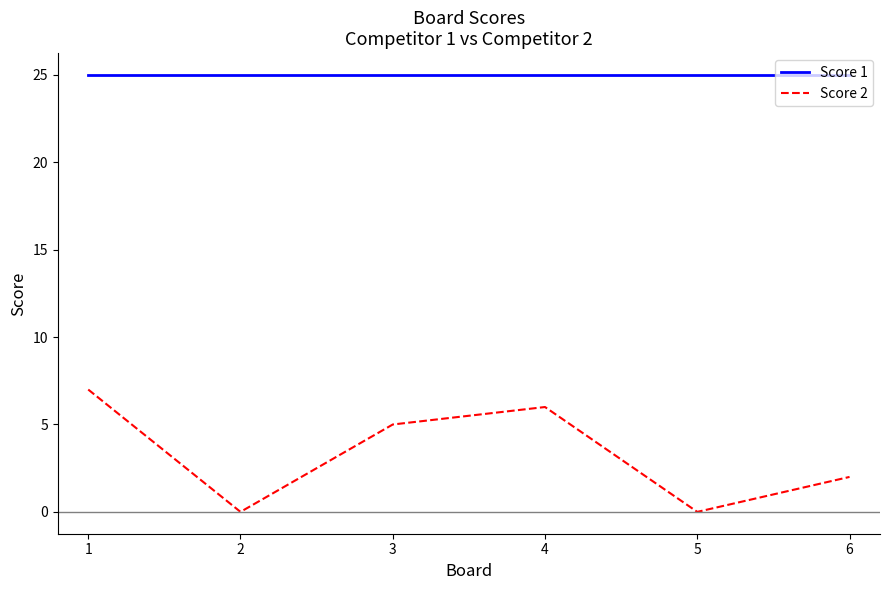

What are all the series names shown in the legend?

Score 1, Score 2